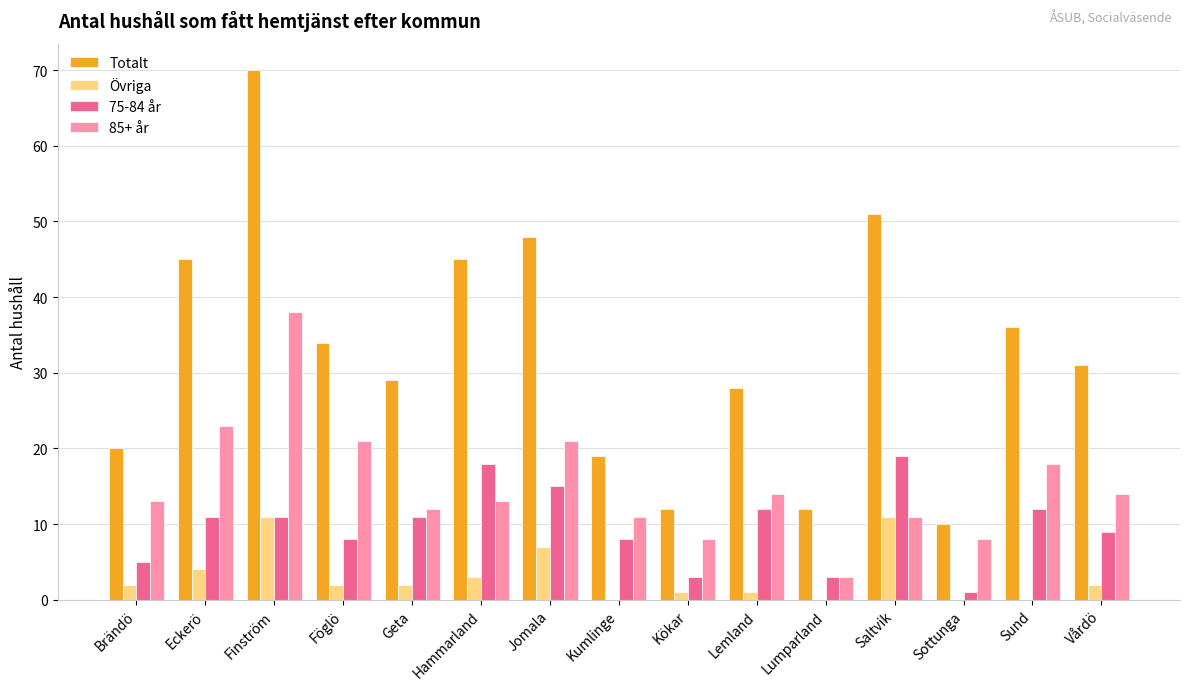

What is the sum of all Övriga values?

46